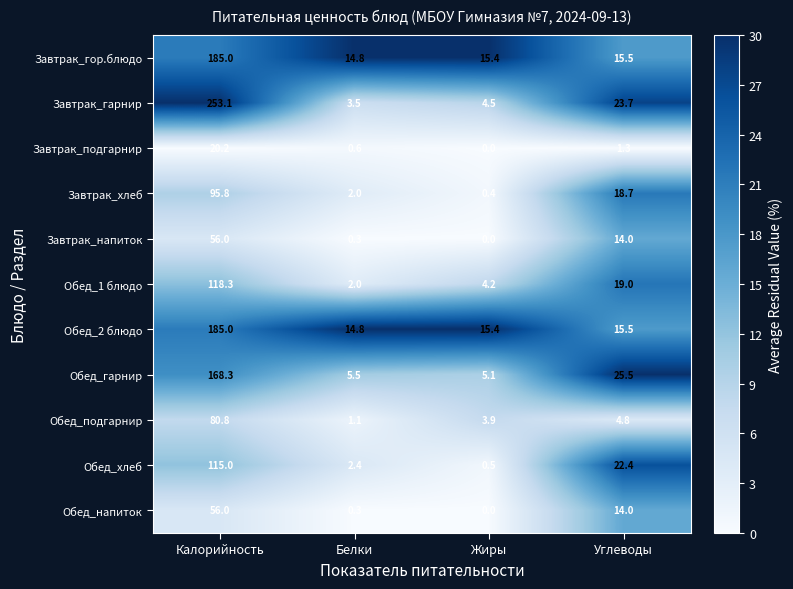

List the labels in order of Обед_гарнир value, smallest first.

Жиры, Белки, Углеводы, Калорийность